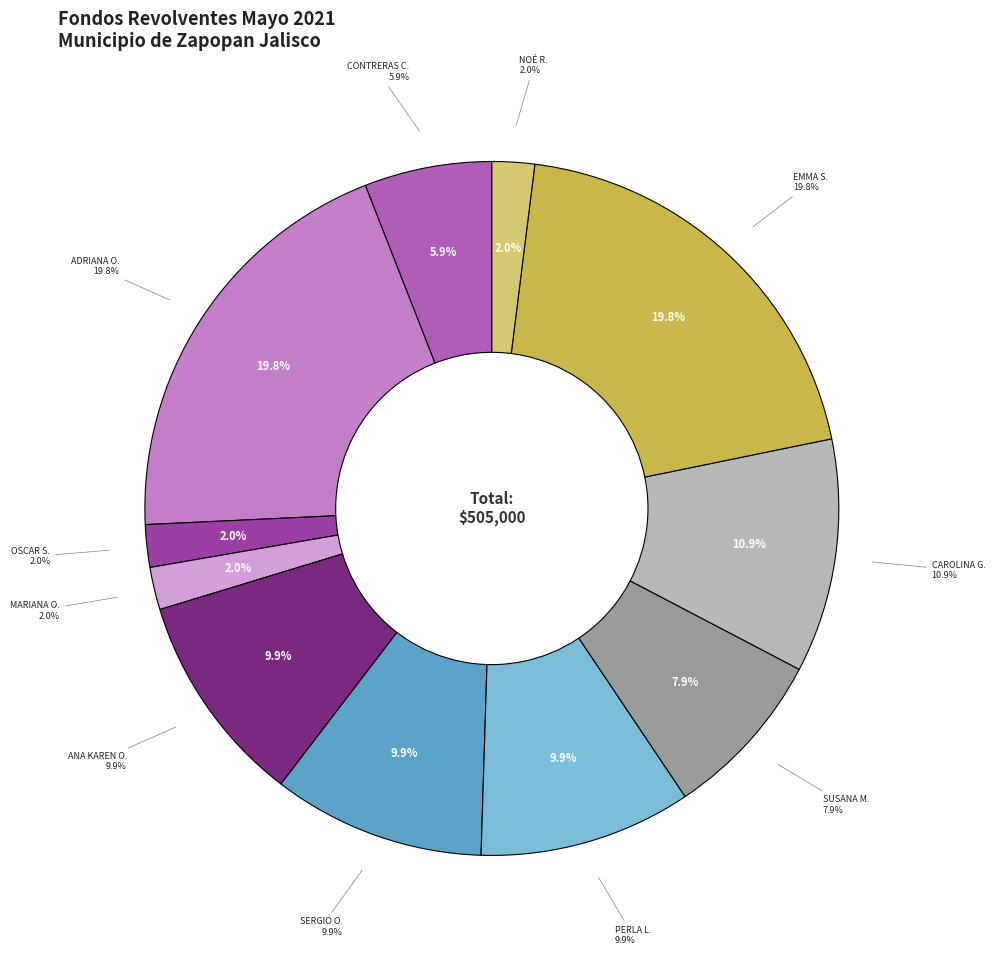

How many segments does this pie chart have?

11